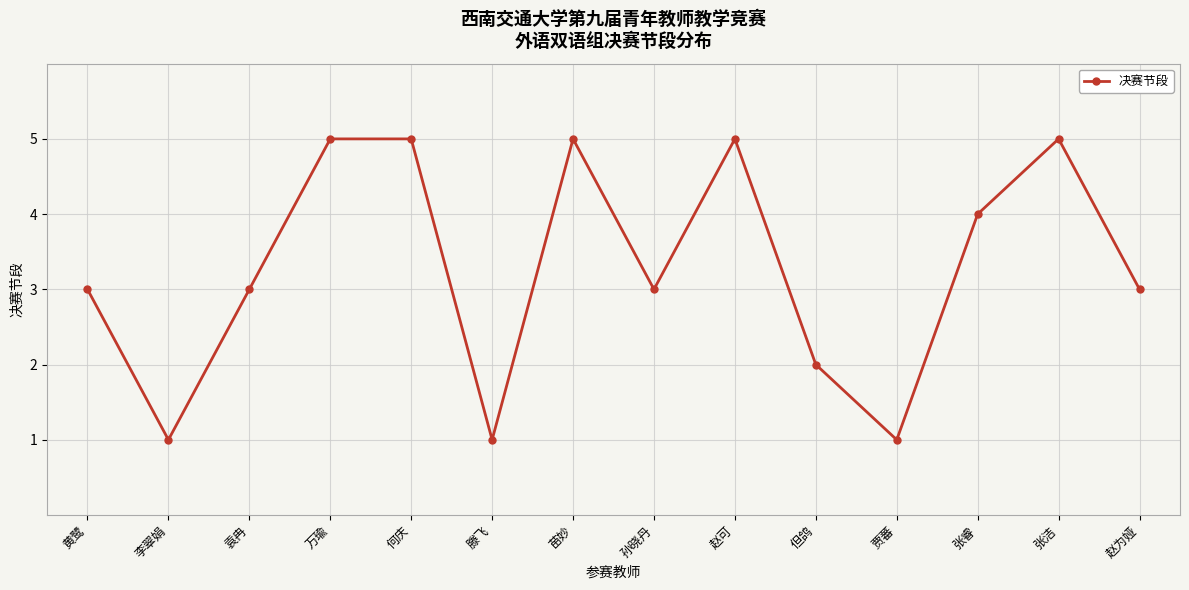

What is the difference between the maximum and second lowest values?

4